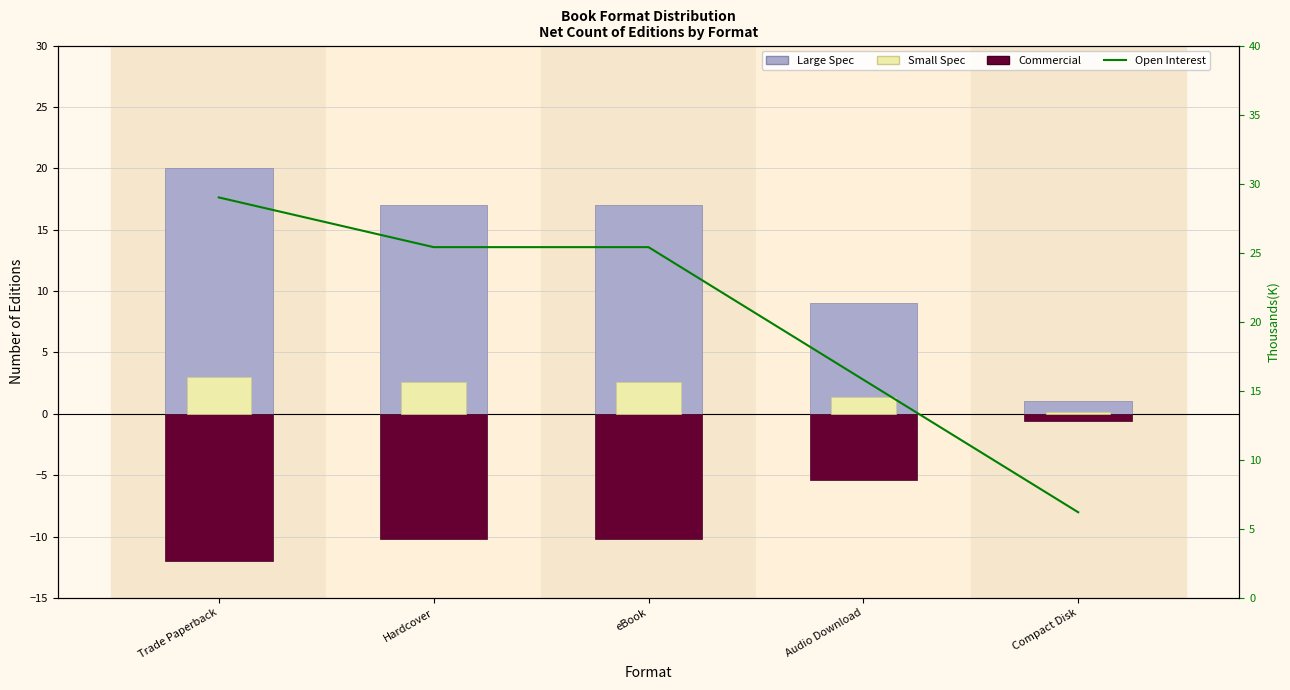

List the series in order of their overall mean, lowest first.

Commercial, Small Spec, Large Spec, Open Interest